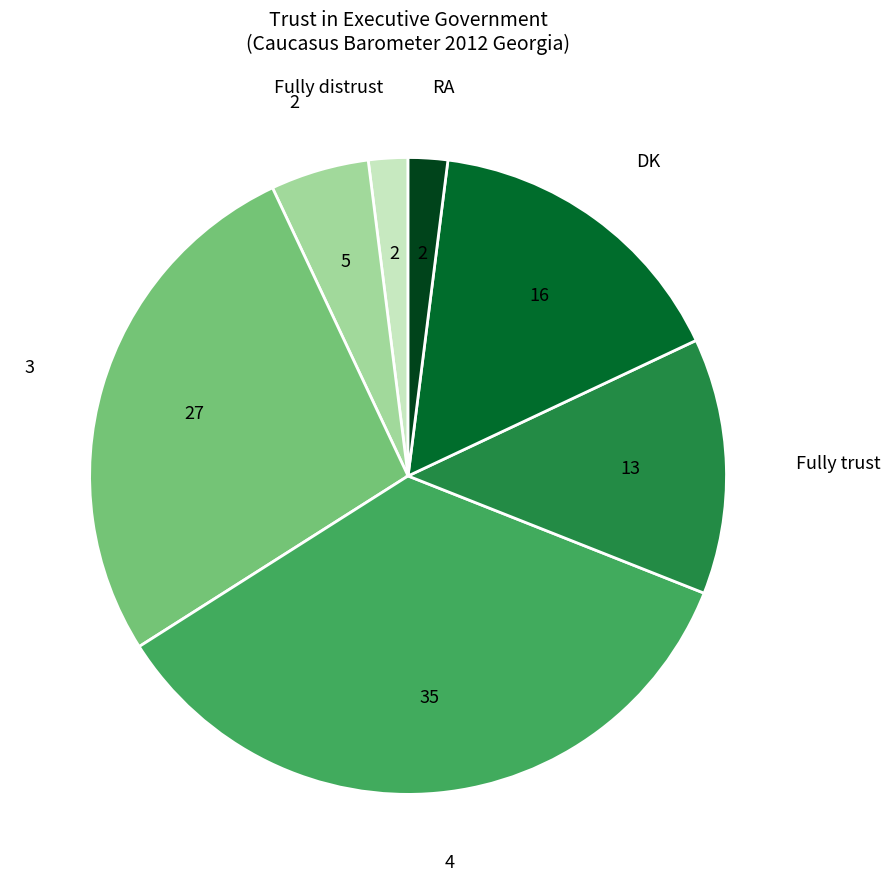

True or false: Fully trust accounts for 24% of the total.

False